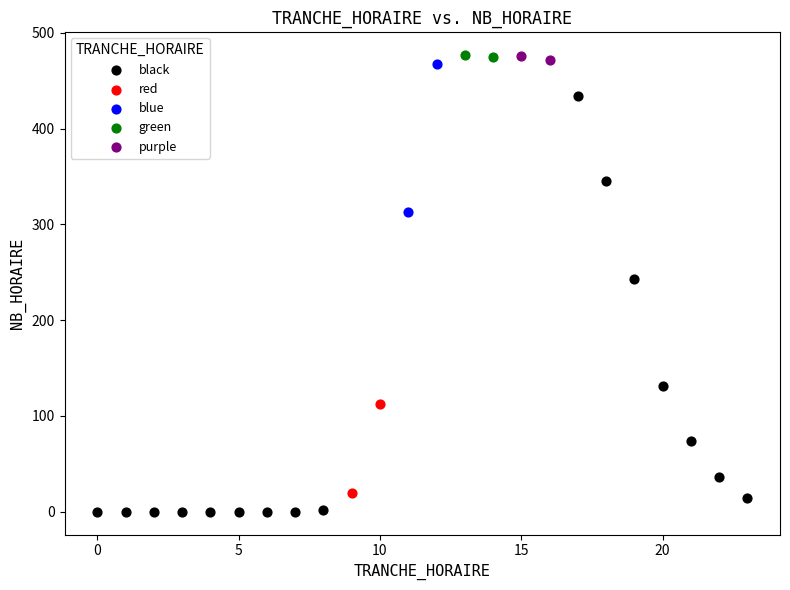

What are all the series names shown in the legend?

black, red, blue, green, purple